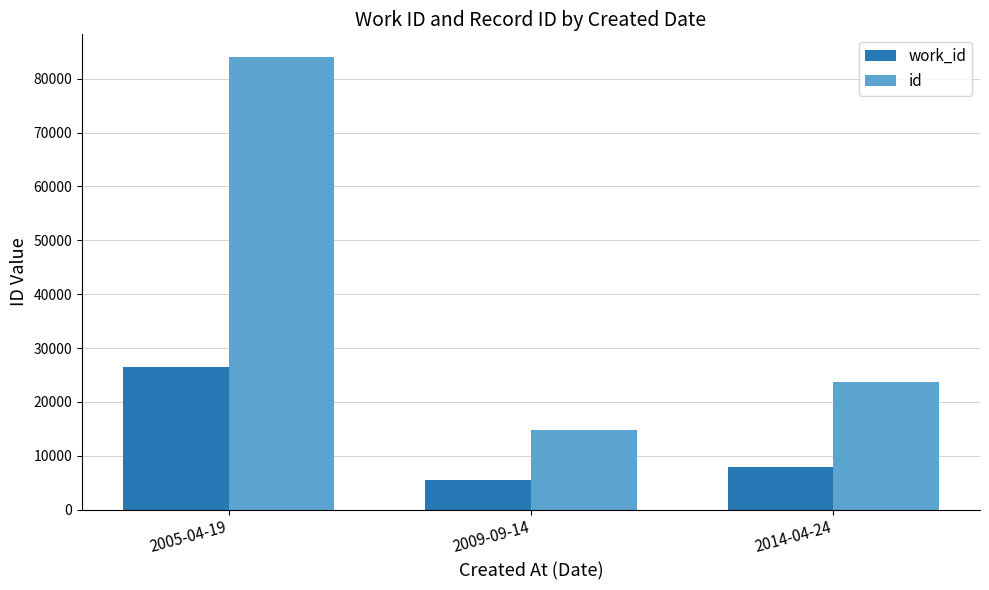

What is the highest value of the work_id series?

26574